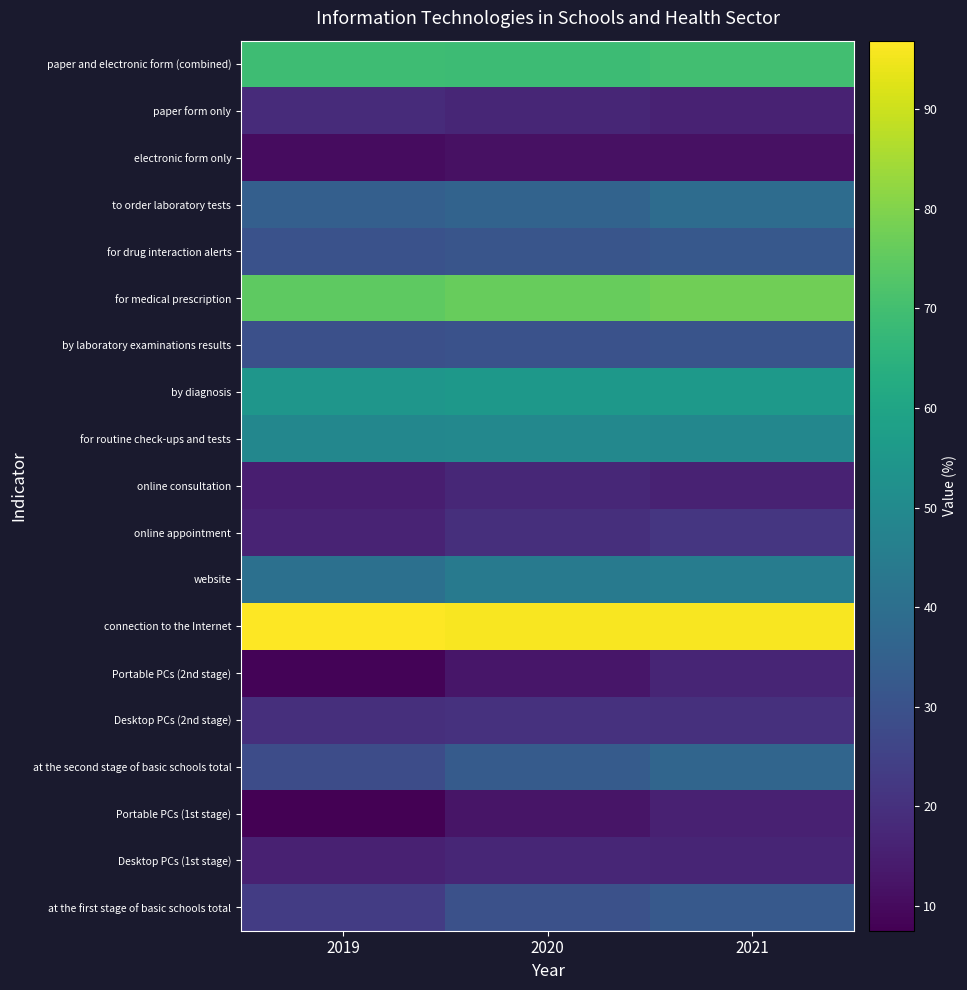

Reading left to right, extract all data points from this chart.

at the first stage of basic schools total: 2019=23.3	2020=29.6	2021=32.3
Desktop PCs (1st stage): 2019=15.8	2020=17.2	2021=16.7
Portable PCs (1st stage): 2019=7.5	2020=12.4	2021=15.6
at the second stage of basic schools total: 2019=28.1	2020=33.2	2021=36.6
Desktop PCs (2nd stage): 2019=19.6	2020=20.3	2021=19.9
Portable PCs (2nd stage): 2019=8.5	2020=12.9	2021=16.7
connection to the Internet: 2019=96.9	2020=96.0	2021=96.0
website: 2019=40.4	2020=44.0	2021=45.0
online appointment: 2019=16.4	2020=19.7	2021=21.5
online consultation: 2019=15.0	2020=17.6	2021=16.2
for routine check-ups and tests: 2019=49.0	2020=49.3	2021=49.0
by diagnosis: 2019=54.3	2020=55.0	2021=55.4
by laboratory examinations results: 2019=29.3	2020=30.2	2021=30.8
for medical prescription: 2019=74.8	2020=76.1	2021=77.5
for drug interaction alerts: 2019=29.9	2020=31.1	2021=32.2
to order laboratory tests: 2019=34.4	2020=35.8	2021=39.1
electronic form only: 2019=10.5	2020=11.6	2021=11.4
paper form only: 2019=18.7	2020=17.2	2021=16.1
paper and electronic form (combined): 2019=69.0	2020=68.6	2021=69.9